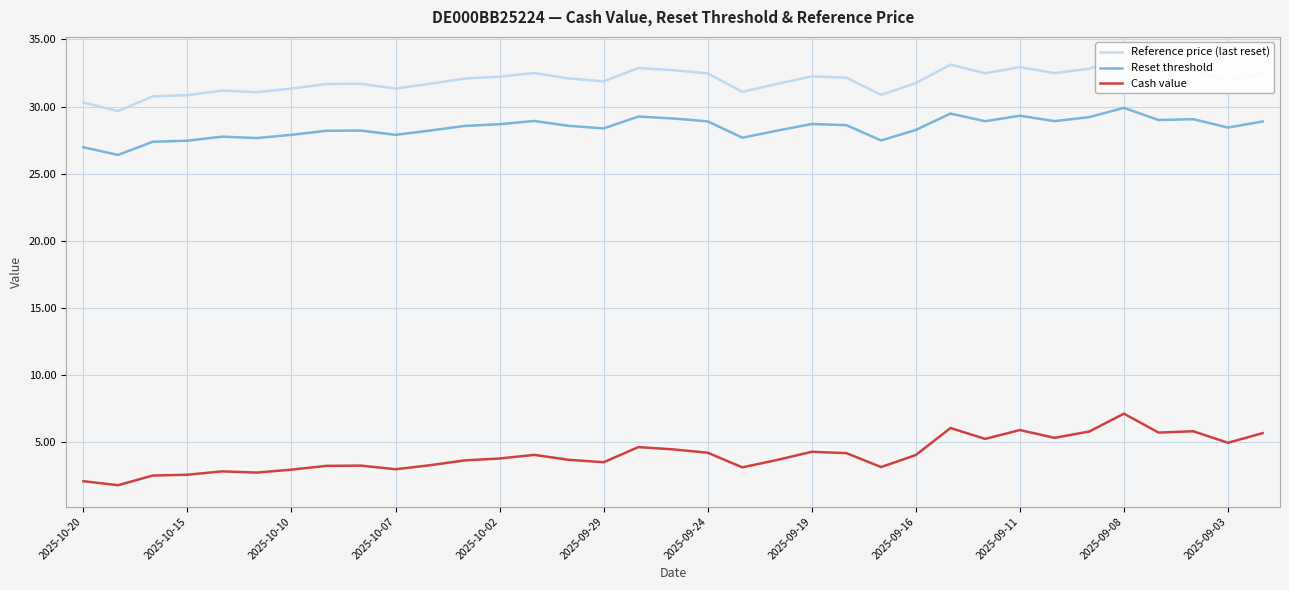

What is the spread (max minus min) of values at 20?

28.0